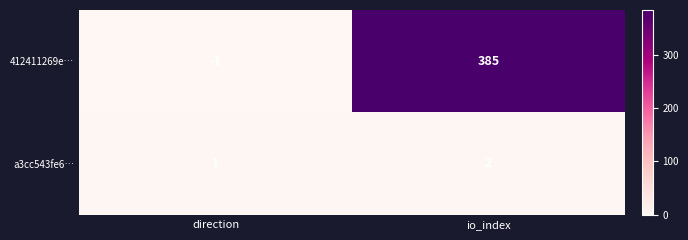

Rank the series at io_index from highest to lowest value.

412411269e…, a3cc543fe6…